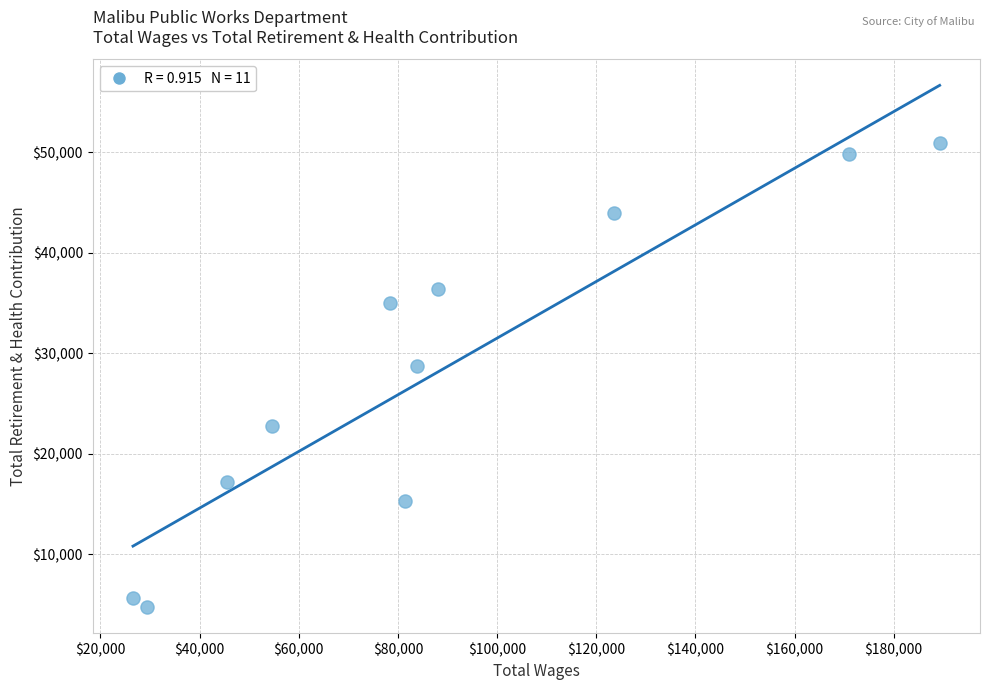

What Y value in the scatter plot is closest to 27817?

28690